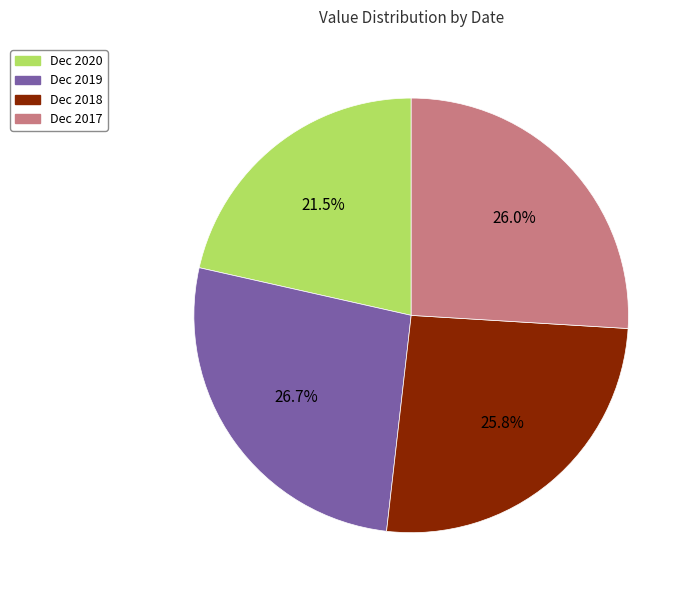

To the nearest percent, what percentage of the pie is Dec 2019?

27%